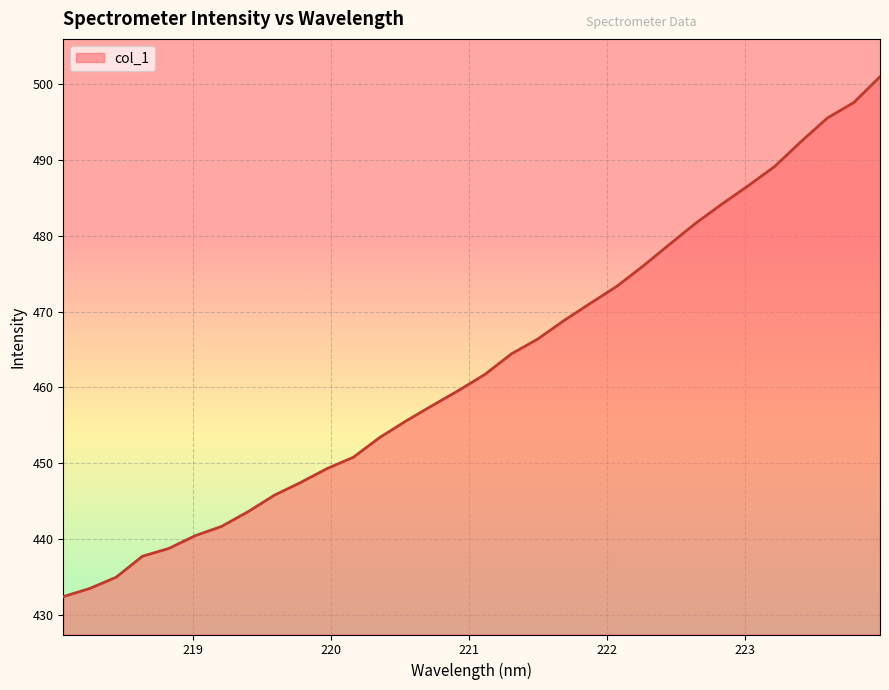

What is the smallest value displayed?

432.4